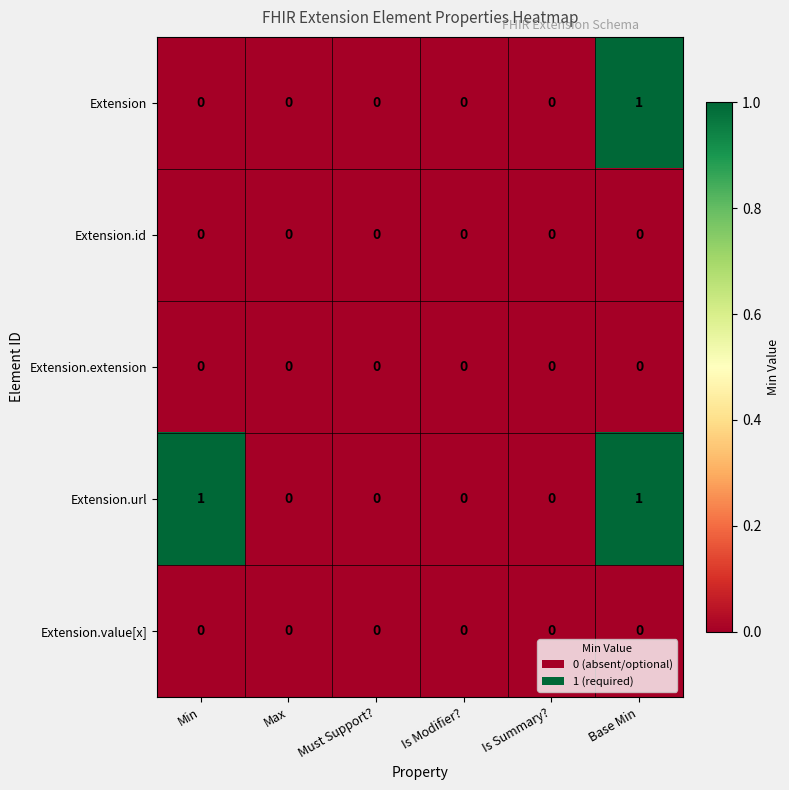

Count the Extension.url values in the range 0 to 1.

6